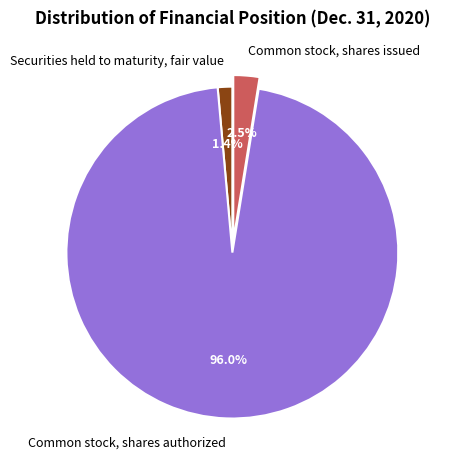

How much of the chart is everything except Securities held to maturity, fair value?

98.6%